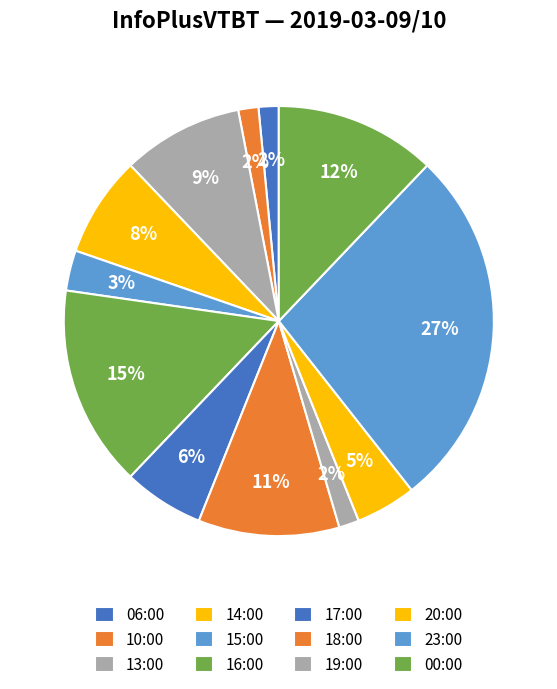

Rank the categories by value from lowest to highest.

06:00, 10:00, 19:00, 15:00, 20:00, 17:00, 14:00, 13:00, 18:00, 00:00, 16:00, 23:00